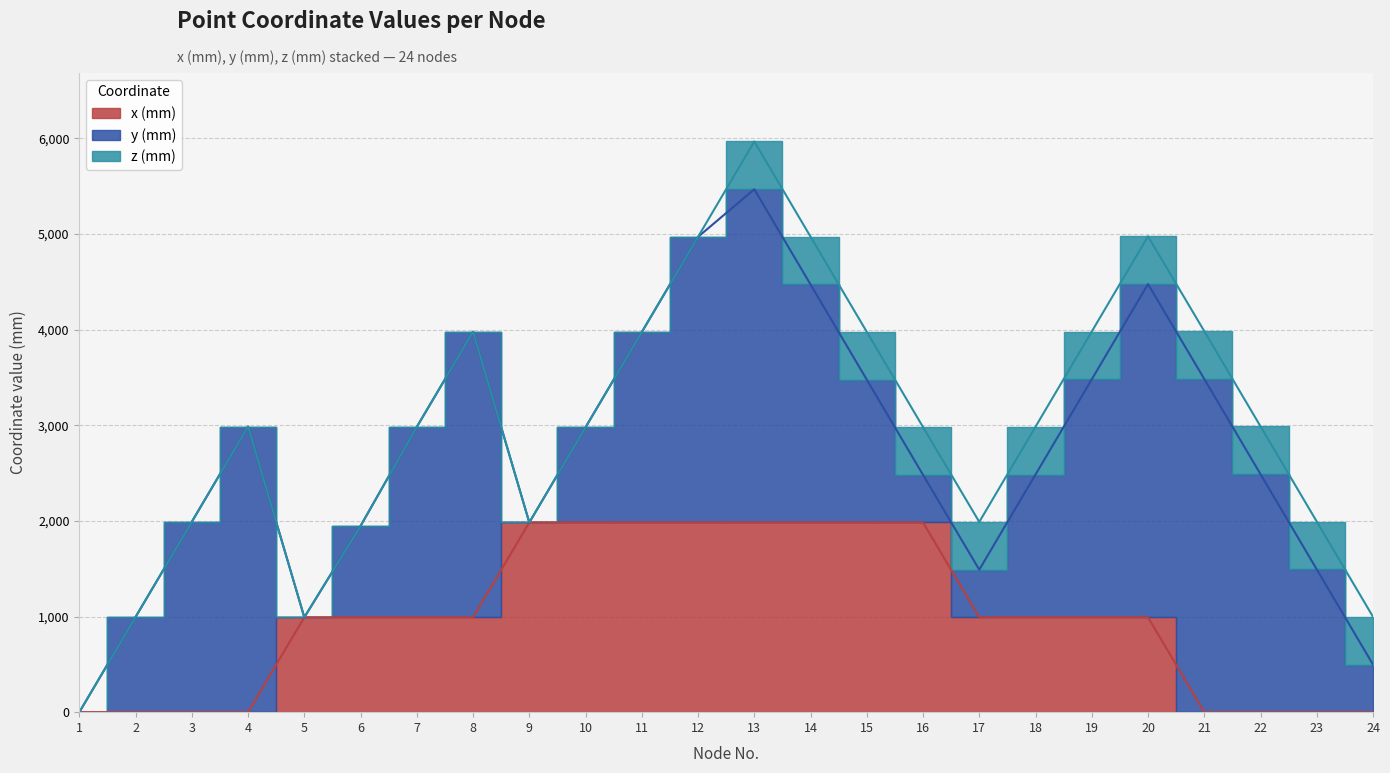

True or false: x (mm) and z (mm) cross at least once.

True